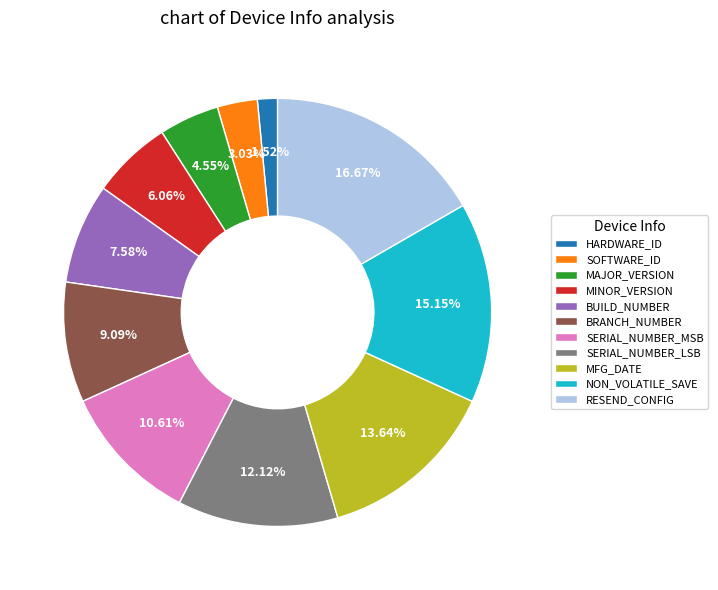

To the nearest percent, what is the difference between the largest and smallest slice percentages?

15%